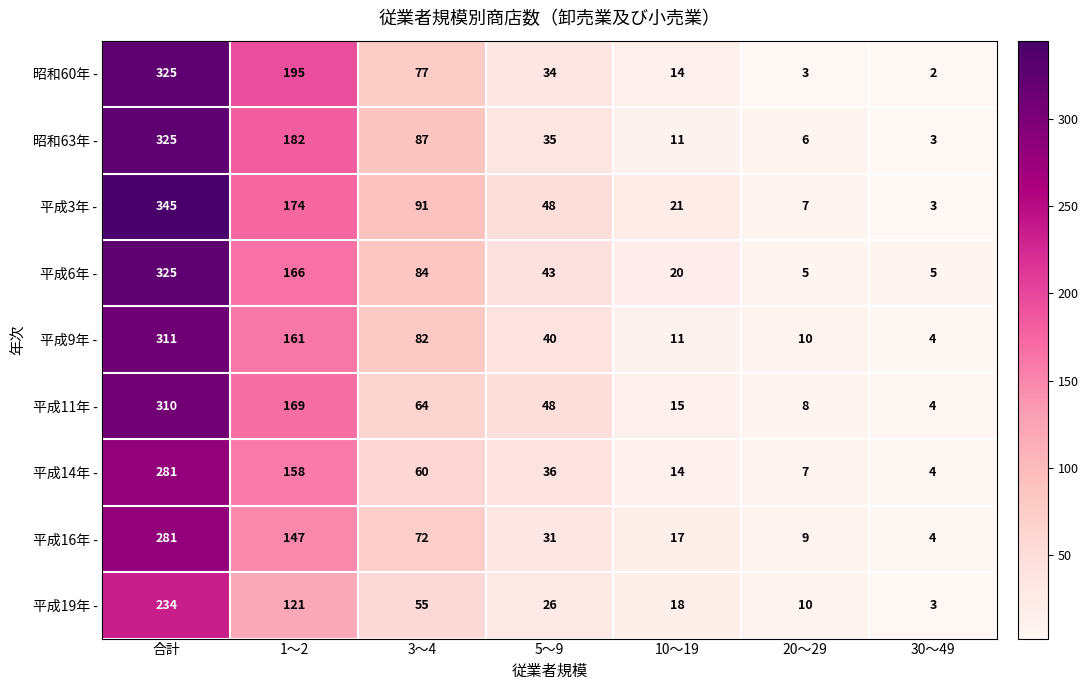

Which series changed the most between 10～19 and 20～29?

平成6年 -